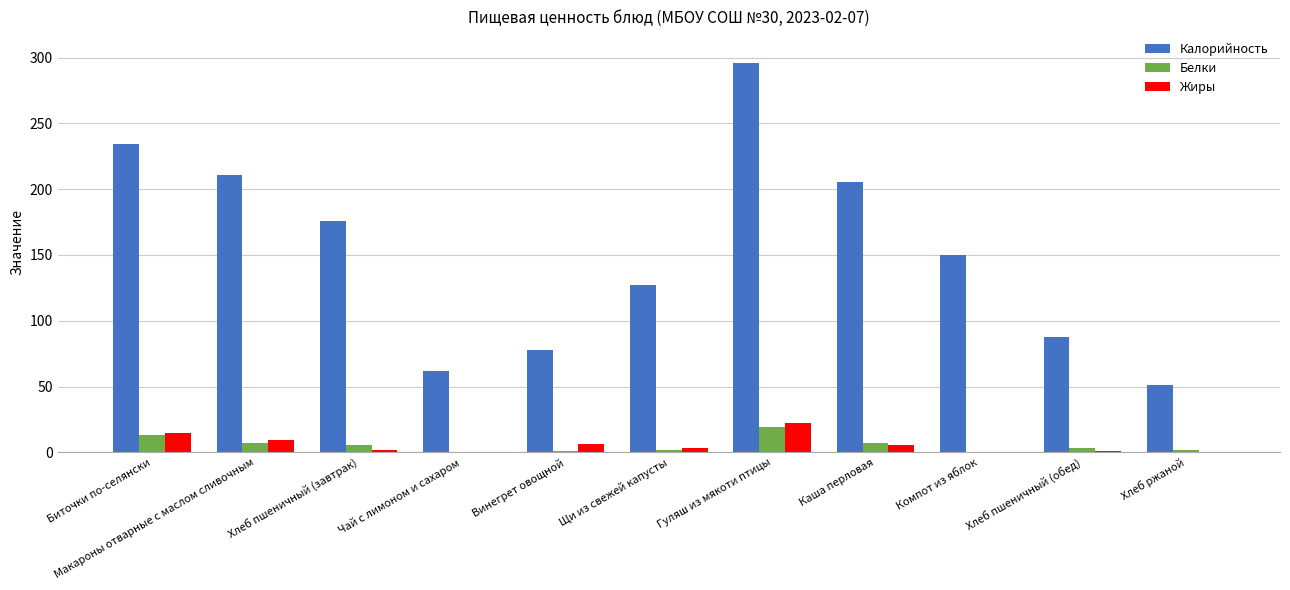

At which category is the sum across all series the highest?

Гуляш из мякоти птицы